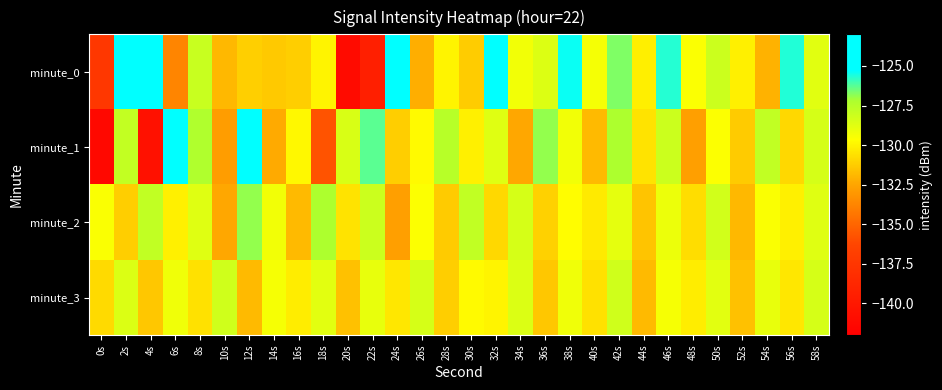

Reading left to right, transcribe all the data shown in this chart.

minute_0: 0s=-137.4	2s=-123.9	4s=-125.2	6s=-133.7	8s=-128.0	10s=-131.9	12s=-131.1	14s=-131.3	16s=-131.2	18s=-130.0	20s=-141.0	22s=-139.3	24s=-125.0	26s=-132.2	28s=-130.0	30s=-131.3	32s=-123.2	34s=-129.3	36s=-128.6	38s=-125.4	40s=-129.4	42s=-126.7	44s=-130.2	46s=-125.7	48s=-129.5	50s=-128.1	52s=-130.1	54s=-132.1	56s=-125.6	58s=-128.8
minute_1: 0s=-141.3	2s=-127.8	4s=-140.6	6s=-124.0	8s=-127.3	10s=-132.8	12s=-123.1	14s=-132.3	16s=-129.9	18s=-135.7	20s=-128.5	22s=-126.3	24s=-131.2	26s=-129.8	28s=-127.5	30s=-130.1	32s=-128.7	34s=-132.4	36s=-126.9	38s=-129.3	40s=-131.8	42s=-127.2	44s=-130.5	46s=-128.1	48s=-132.7	50s=-129.6	52s=-131.3	54s=-127.8	56s=-130.9	58s=-128.4
minute_2: 0s=-129.5	2s=-131.2	4s=-127.8	6s=-130.1	8s=-128.7	10s=-132.4	12s=-126.9	14s=-129.3	16s=-131.8	18s=-127.2	20s=-130.5	22s=-128.1	24s=-132.7	26s=-129.6	28s=-131.3	30s=-127.8	32s=-130.9	34s=-128.4	36s=-131.1	38s=-129.7	40s=-130.3	42s=-128.9	44s=-131.5	46s=-129.1	48s=-130.7	50s=-128.3	52s=-131.9	54s=-129.5	56s=-130.1	58s=-128.7
minute_3: 0s=-130.8	2s=-128.6	4s=-131.4	6s=-129.2	8s=-130.6	10s=-128.2	12s=-131.8	14s=-129.4	16s=-130.2	18s=-128.8	20s=-131.6	22s=-129.0	24s=-130.4	26s=-128.4	28s=-131.2	30s=-129.8	32s=-130.0	34s=-128.6	36s=-131.4	38s=-129.2	40s=-130.6	42s=-128.2	44s=-131.8	46s=-129.4	48s=-130.2	50s=-128.8	52s=-131.6	54s=-129.0	56s=-130.4	58s=-128.4